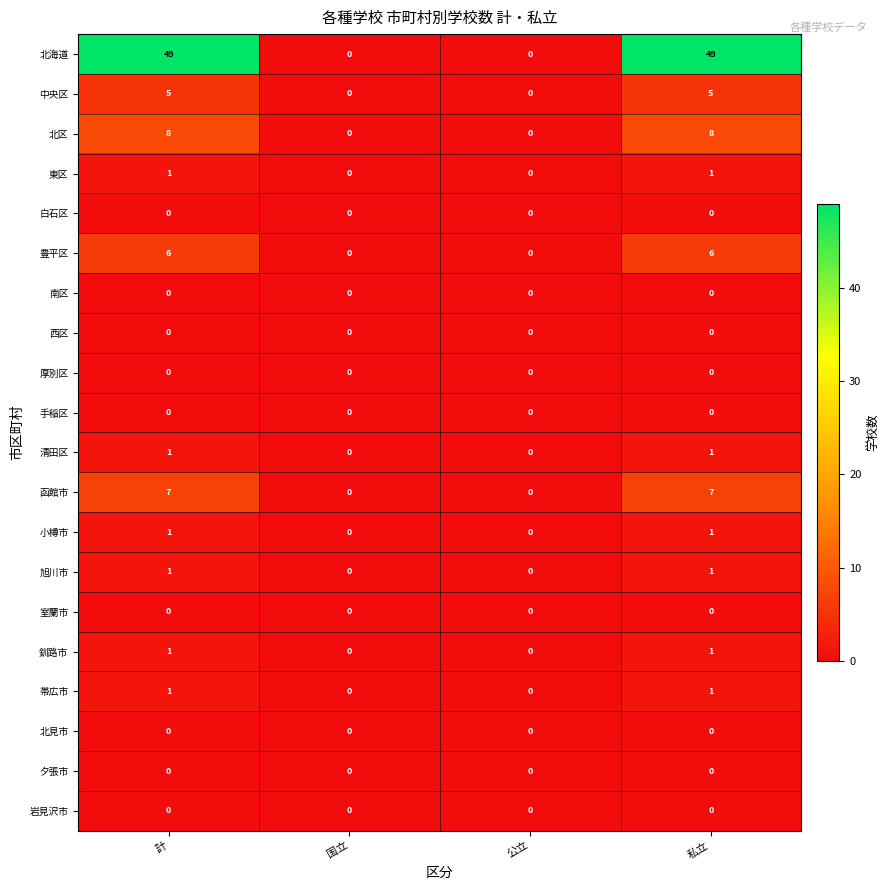

At how many categories does at least one series exceed 37?

2